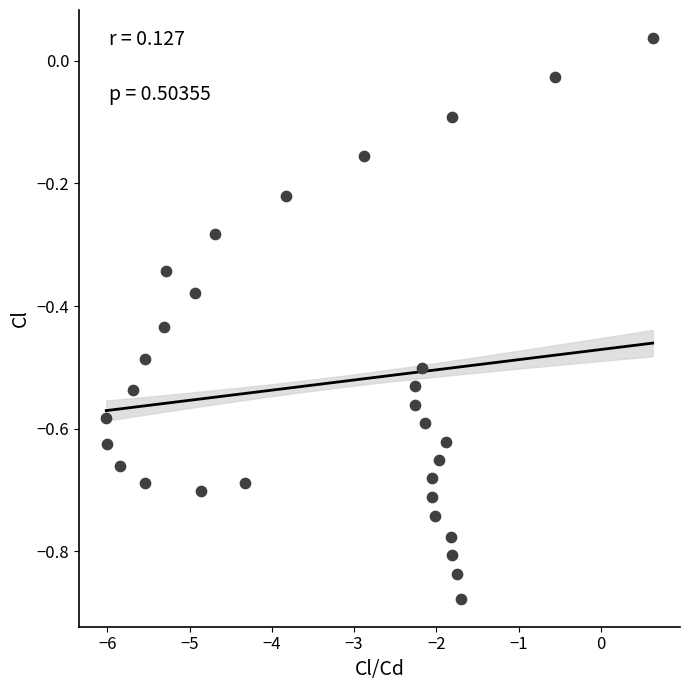

What is the range of Y values (max minus min)?

0.9